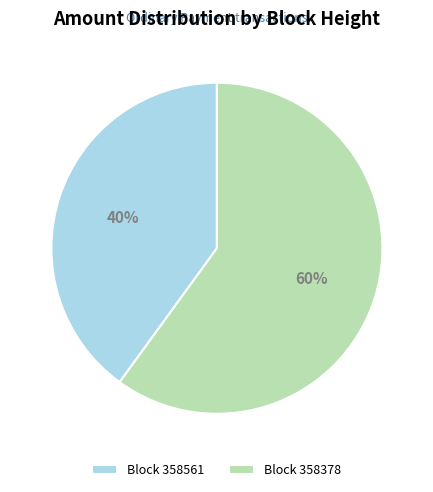

Does Block 358561 account for over 50% of the chart?

No